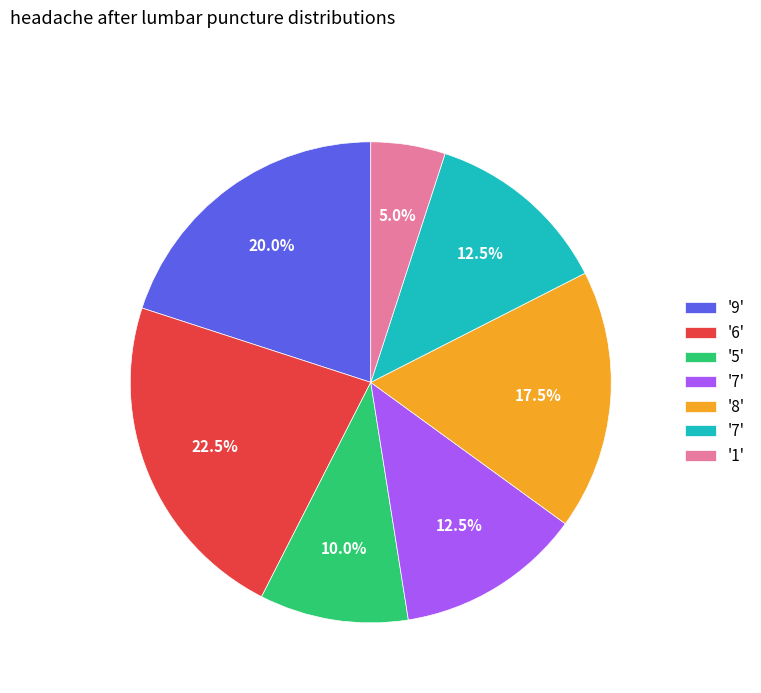

Is there a majority slice in this chart?

No